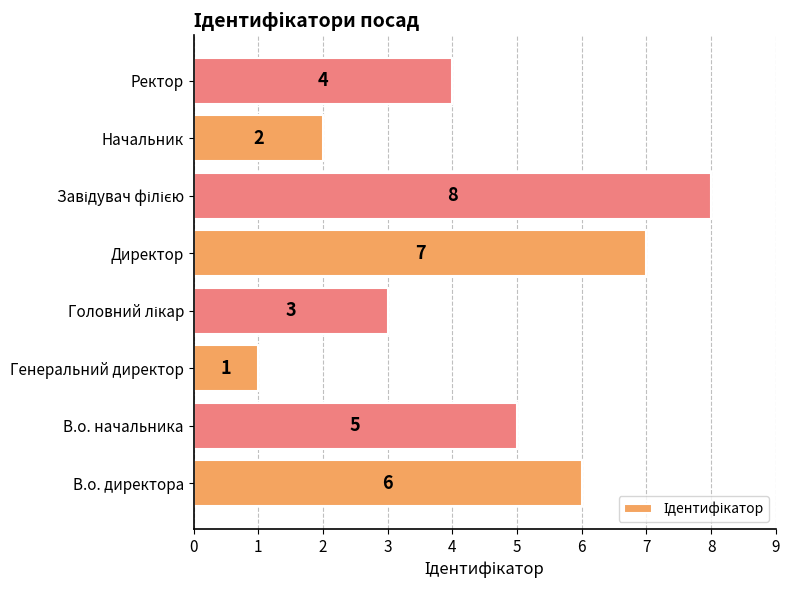

How many values are between 3 and 7?

5